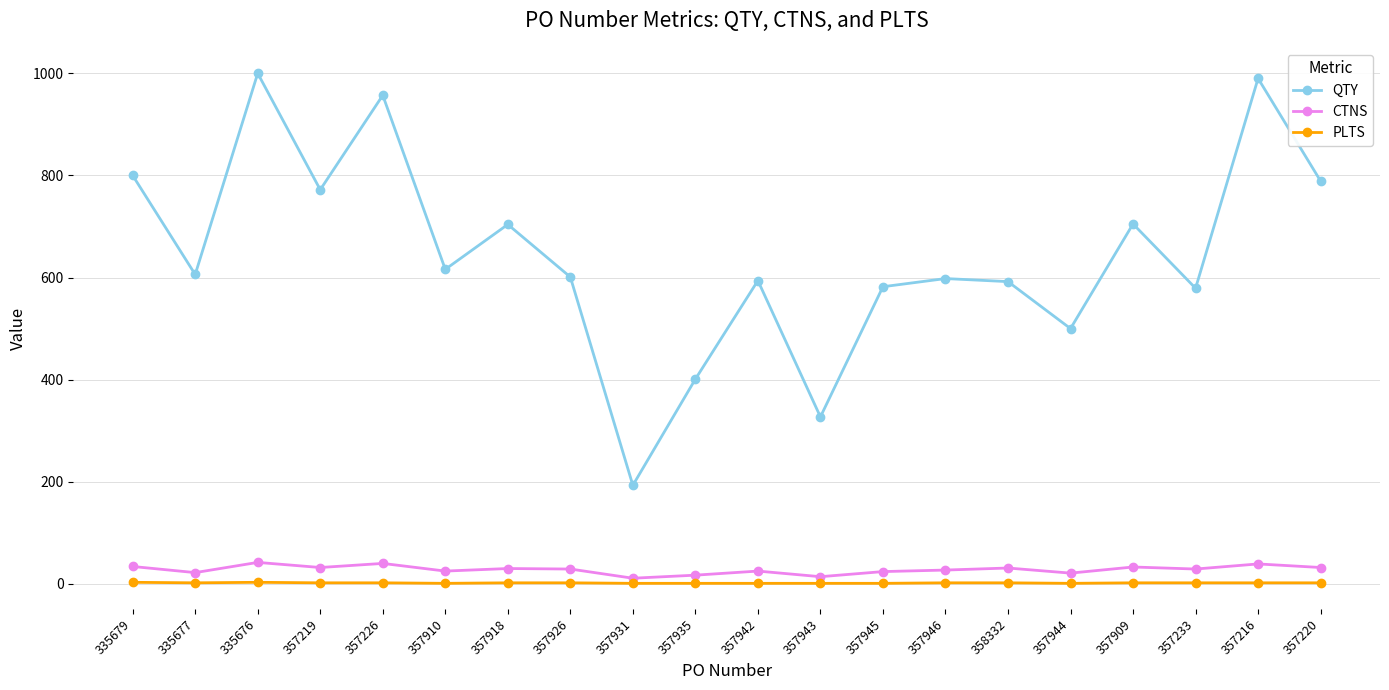

True or false: CTNS has more than 1 interior local peaks.

True